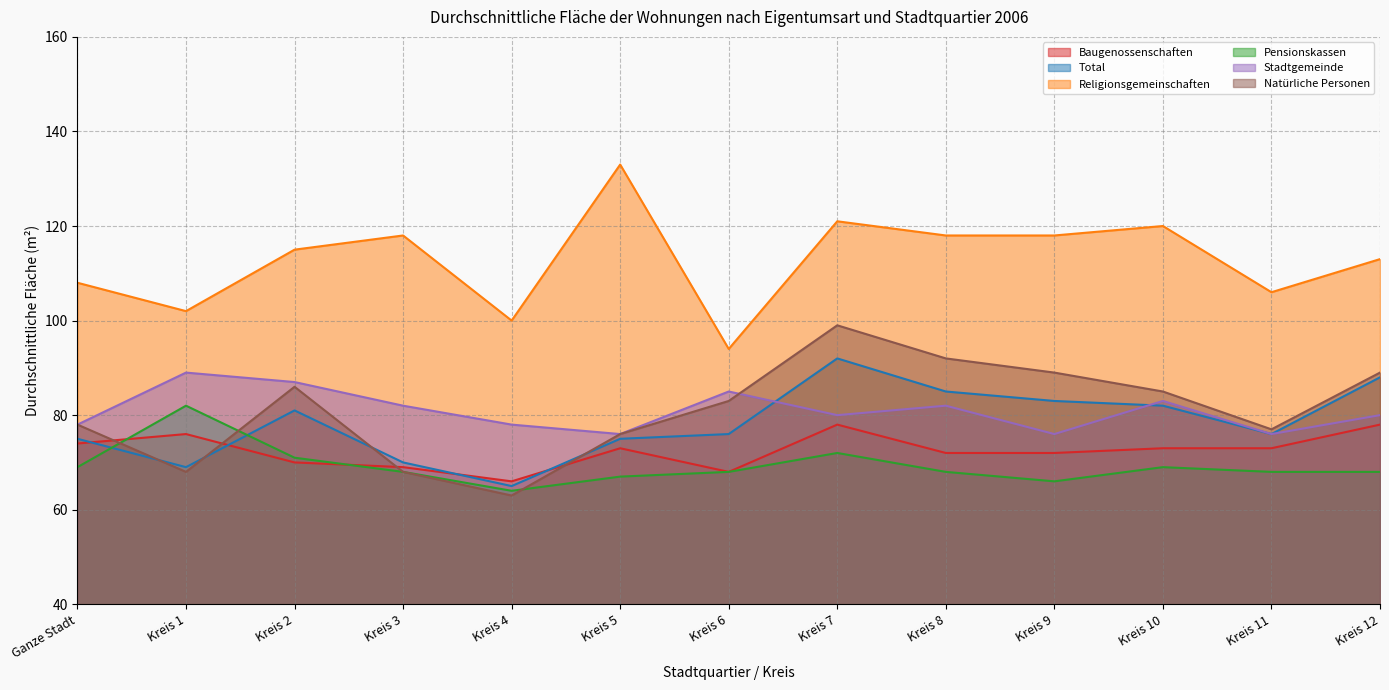

At Kreis 7, list the series in order from largest to smallest.

Religionsgemeinschaften, Natürliche Personen, Total, Stadtgemeinde, Baugenossenschaften, Pensionskassen